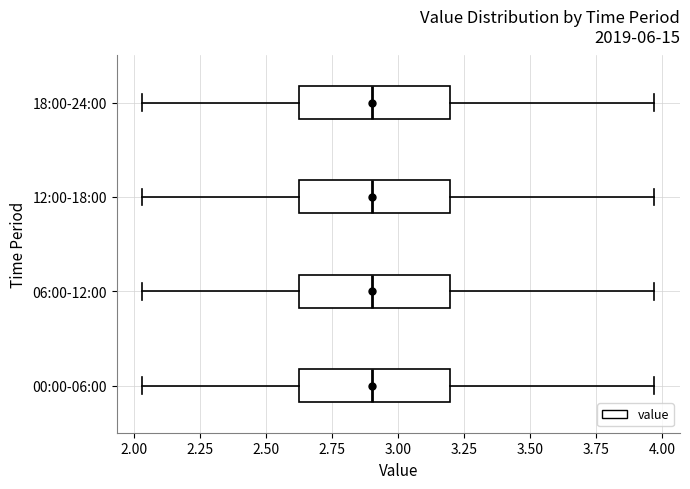

Reading bottom to top, transcribe this box plot: for each box, give where its median line is, the range the box spans, and where its two whiskers end, as read against the x-axis. The values are not printed on the chart, so give them approximately, as read against the axis.

00:00-06:00: median 2.90, box 2.60 to 3.20, whiskers 2.05 to 3.95
06:00-12:00: median 2.90, box 2.60 to 3.20, whiskers 2.05 to 3.95
12:00-18:00: median 2.90, box 2.60 to 3.20, whiskers 2.05 to 3.95
18:00-24:00: median 2.90, box 2.60 to 3.20, whiskers 2.05 to 3.95